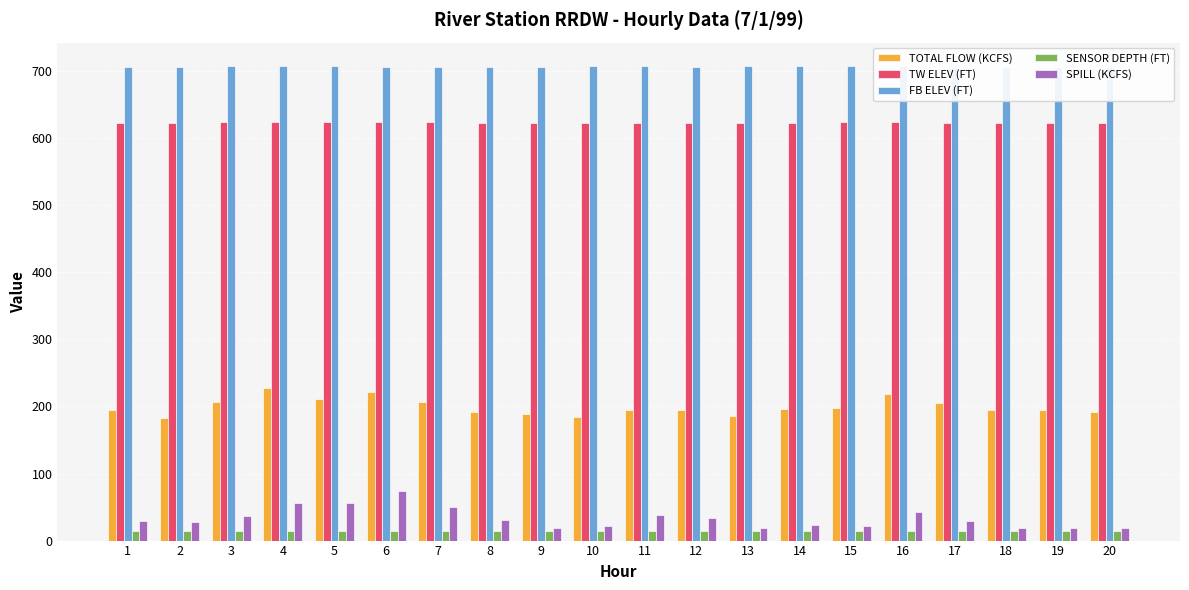

How many data points in SPILL (KCFS) are above 29?

10